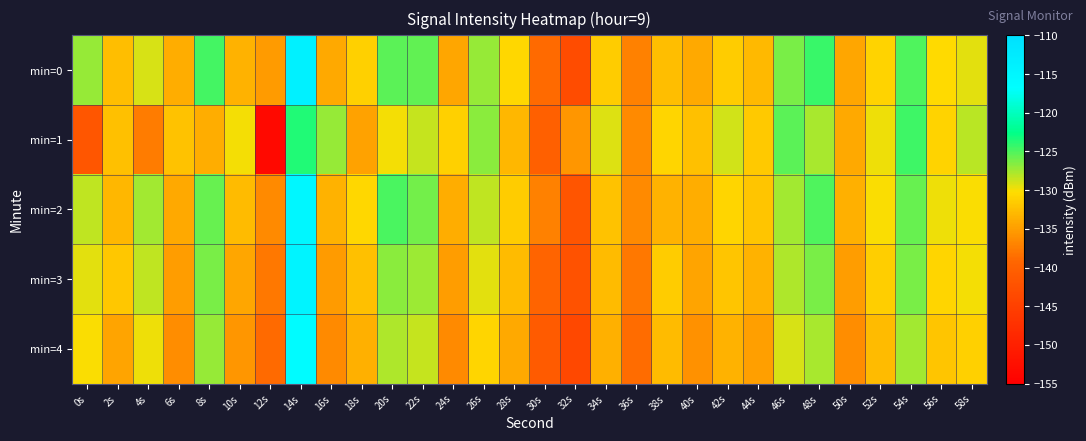

Reading left to right, what are all the values shown in this chart?

min=0: 0s=-127.2	2s=-132.6	4s=-129.0	6s=-133.9	8s=-124.7	10s=-133.6	12s=-135.3	14s=-113.9	16s=-134.1	18s=-131.1	20s=-125.4	22s=-125.5	24s=-134.3	26s=-127.2	28s=-130.7	30s=-138.9	32s=-143.1	34s=-131.5	36s=-137.2	38s=-132.7	40s=-134.1	42s=-131.6	44s=-132.9	46s=-126.3	48s=-124.3	50s=-134.4	52s=-131.0	54s=-125.0	56s=-130.4	58s=-129.5
min=1: 0s=-141.6	2s=-132.5	4s=-137.5	6s=-132.2	8s=-133.9	10s=-130.0	12s=-153.5	14s=-123.7	16s=-127.2	18s=-134.8	20s=-130.0	22s=-128.5	24s=-131.2	26s=-126.8	28s=-133.1	30s=-140.2	32s=-135.6	34s=-129.3	36s=-136.4	38s=-130.8	40s=-132.5	42s=-128.9	44s=-131.7	46s=-125.3	48s=-127.6	50s=-134.1	52s=-129.8	54s=-124.5	56s=-131.0	58s=-128.2
min=2: 0s=-128.3	2s=-133.1	4s=-127.5	6s=-134.2	8s=-125.8	10s=-132.7	12s=-136.4	14s=-115.2	16s=-133.5	18s=-130.6	20s=-124.9	22s=-126.1	24s=-133.8	26s=-128.3	28s=-131.5	30s=-137.2	32s=-141.8	34s=-132.3	36s=-136.5	38s=-133.4	40s=-133.8	42s=-130.9	44s=-132.1	46s=-127.5	48s=-125.1	50s=-133.7	52s=-130.2	54s=-125.8	56s=-129.7	58s=-130.1
min=3: 0s=-129.5	2s=-131.8	4s=-128.3	6s=-135.1	8s=-126.2	10s=-134.3	12s=-137.8	14s=-114.5	16s=-135.2	18s=-132.4	20s=-126.7	22s=-127.3	24s=-135.1	26s=-129.5	28s=-132.8	30s=-139.5	32s=-142.3	34s=-132.8	36s=-137.9	38s=-131.5	40s=-134.6	42s=-132.1	44s=-133.5	46s=-127.8	48s=-126.3	50s=-135.0	52s=-131.4	54s=-126.2	56s=-130.8	58s=-129.9
min=4: 0s=-130.2	2s=-134.6	4s=-129.8	6s=-136.3	8s=-127.1	10s=-135.6	12s=-138.9	14s=-116.3	16s=-136.4	18s=-133.7	20s=-127.9	22s=-128.6	24s=-136.4	26s=-130.8	28s=-134.1	30s=-140.8	32s=-143.9	34s=-133.6	36s=-138.7	38s=-132.8	40s=-135.9	42s=-133.4	44s=-134.8	46s=-129.1	48s=-127.6	50s=-136.3	52s=-132.7	54s=-127.5	56s=-132.1	58s=-131.2